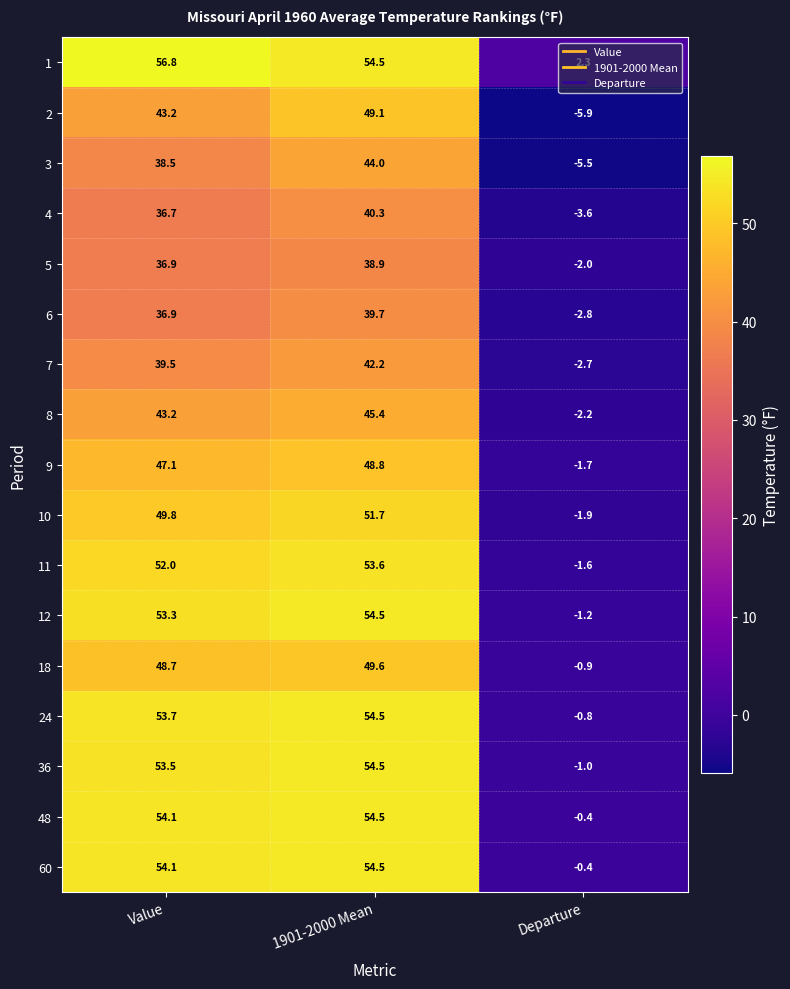

At which label does 60 first exceed 54?

Value